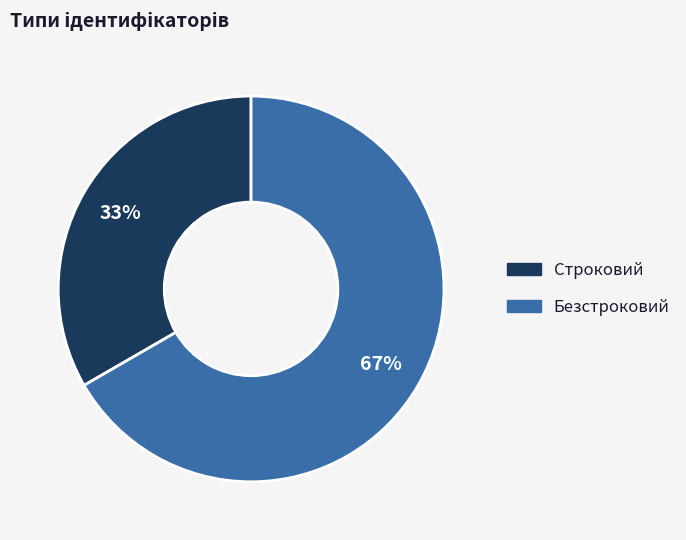

To the nearest percent, what is the average slice percentage?

50%